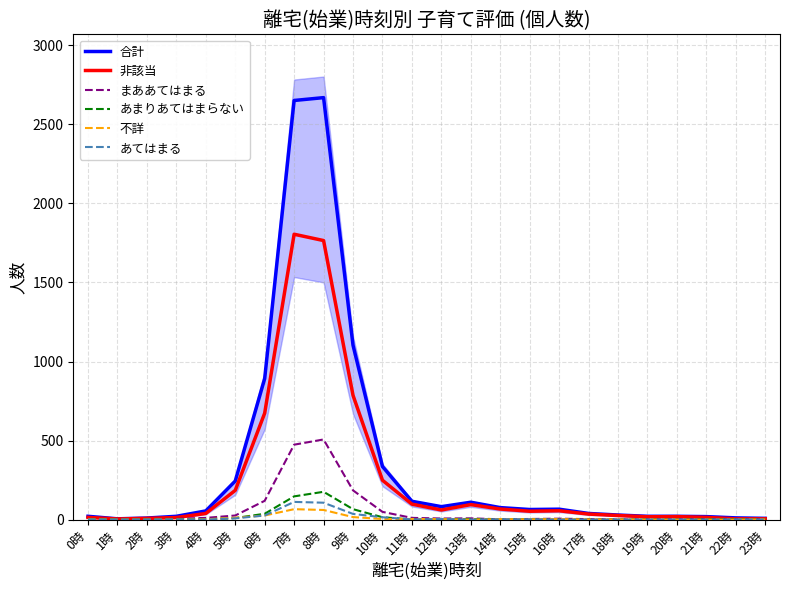

What is the total value across all series at 20時?

42